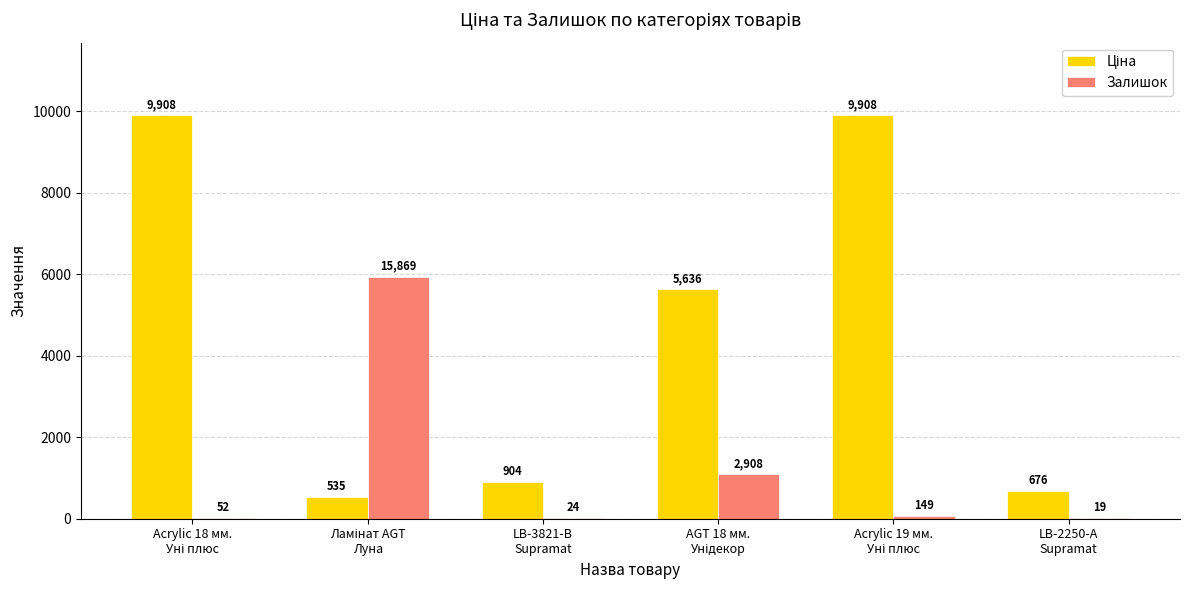

What is the maximum value shown in the chart?

9908.5